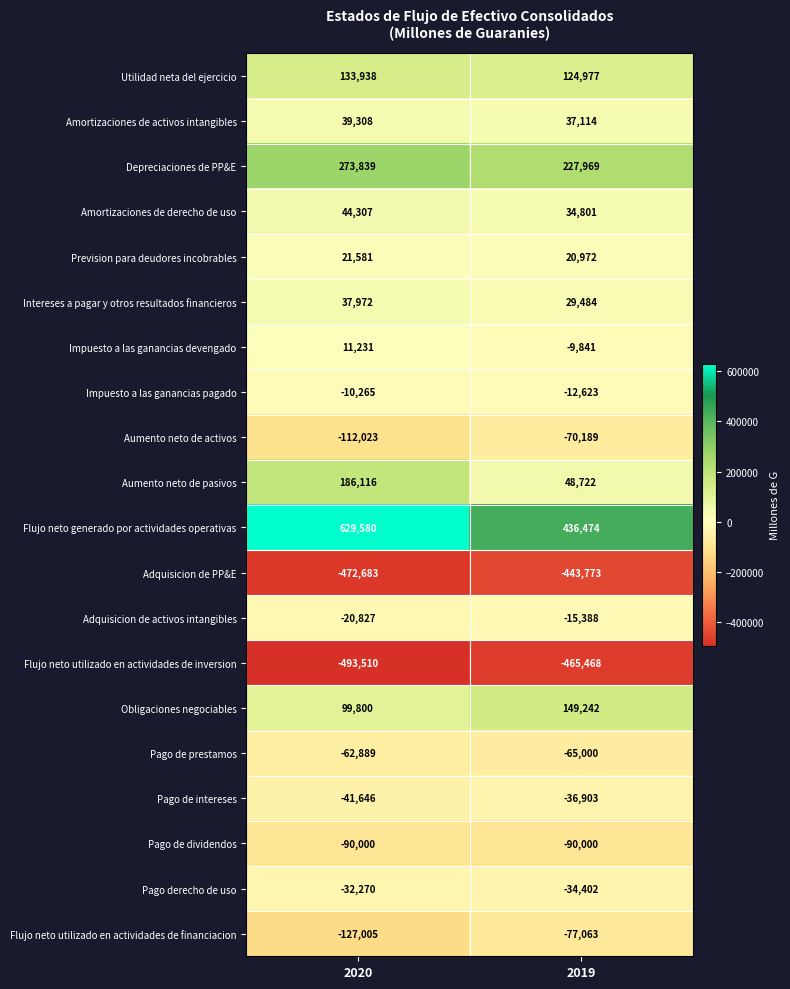

What is the difference between the Adquisicion de activos intangibles values at 2020 and 2019?

5439